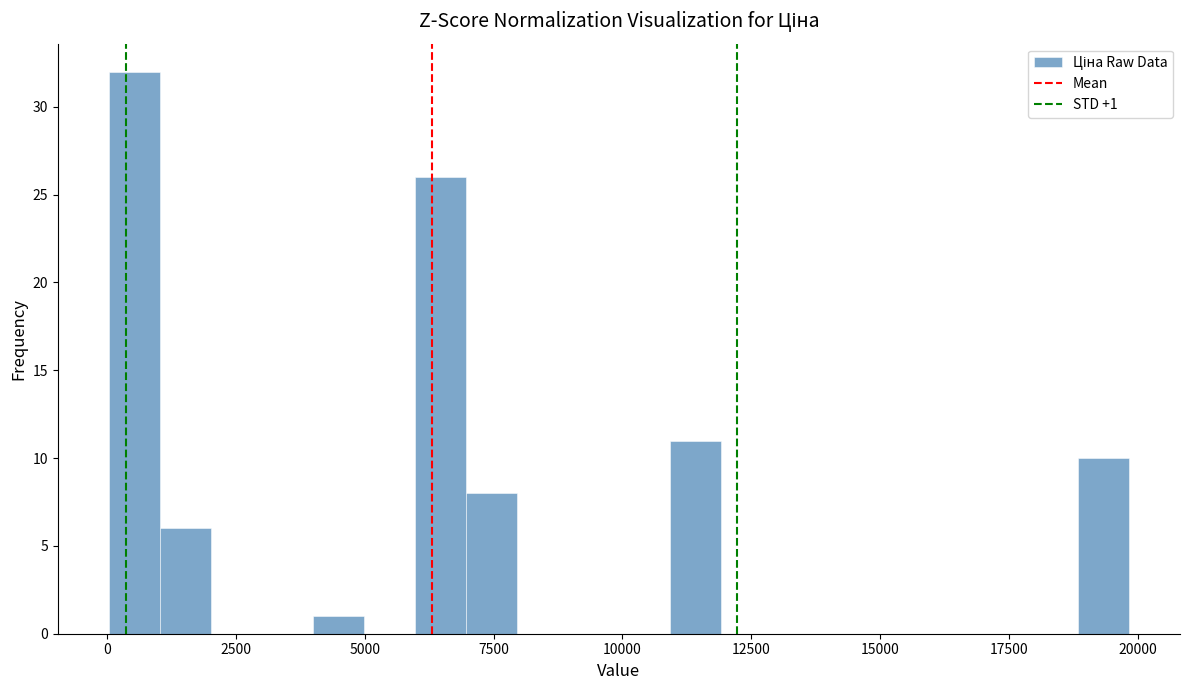

Read against the x-axis, roughly where is the centre of the tallest bar?

500